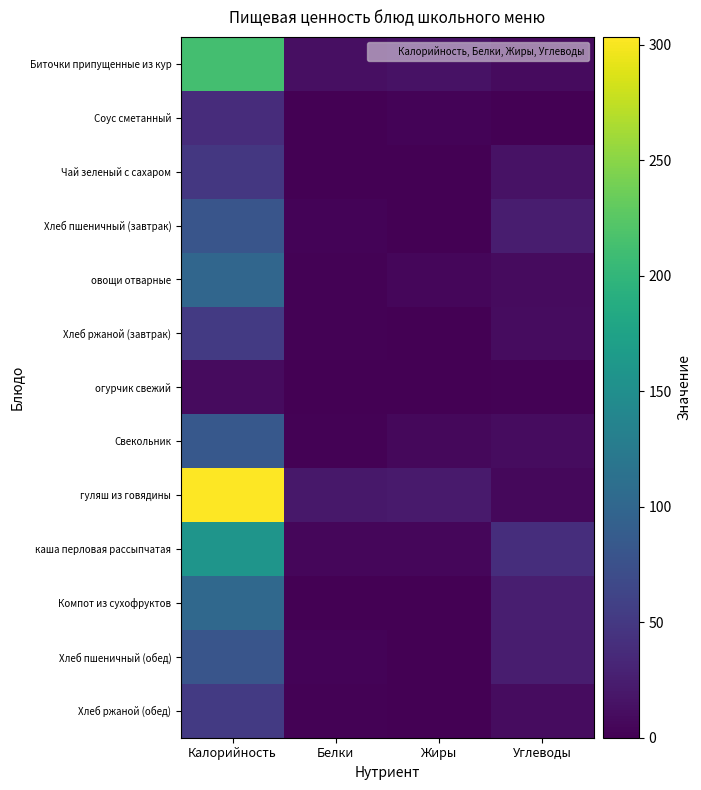

Between Калорийность and Жиры, which is larger?

Калорийность